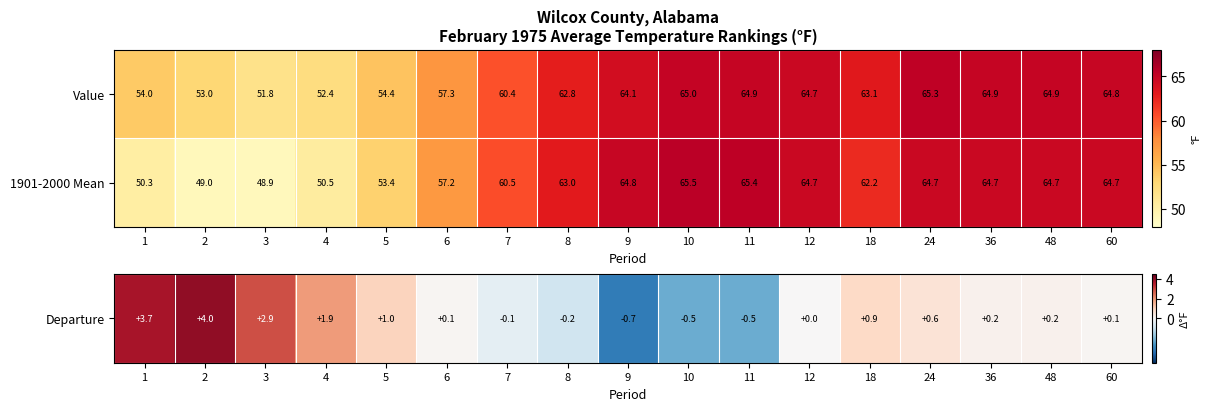

At how many categories does at least one series exceed 64?

8